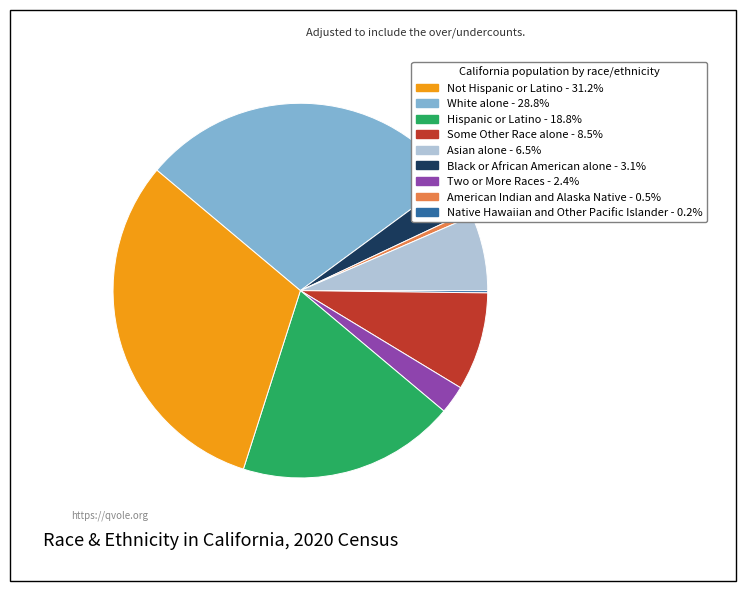

Is there a majority slice in this chart?

No